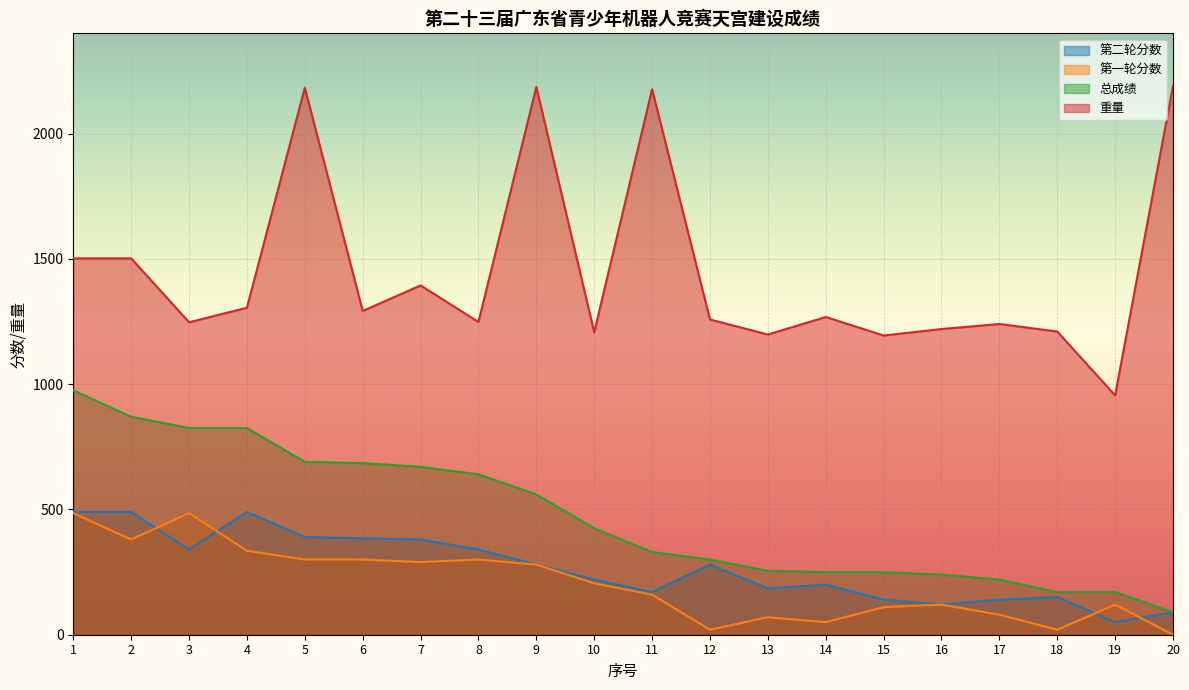

What is the greatest value displayed?

2190